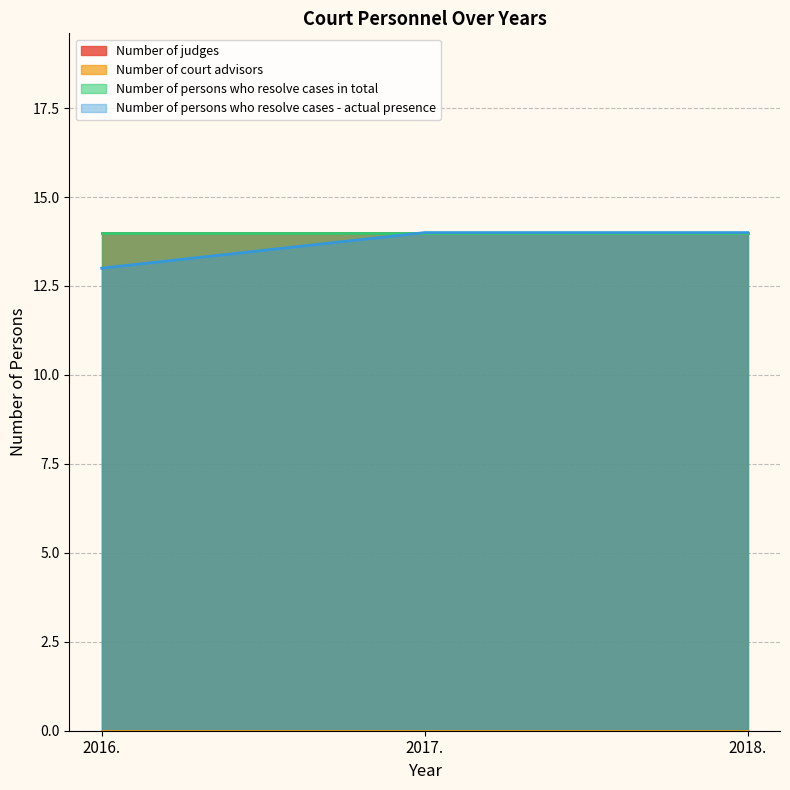

Does the chart display data point markers on the line(s)?

No